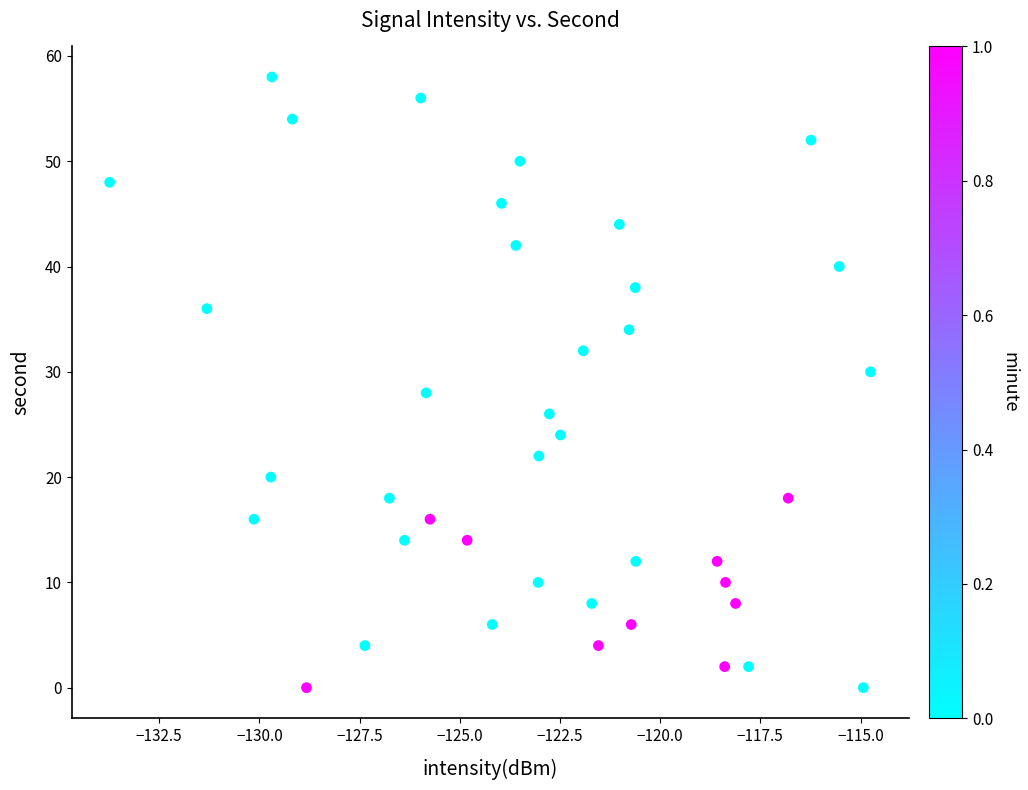

What is the range of Y values (max minus min)?

58